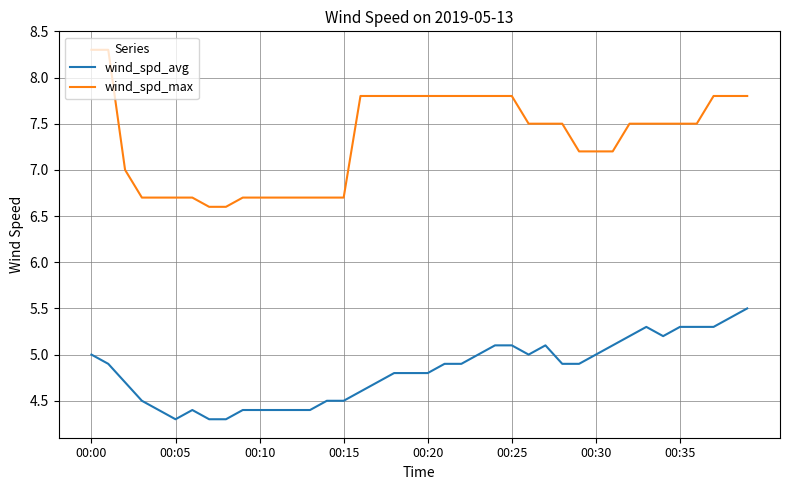

Which series has the largest range (max minus min)?

wind_spd_max